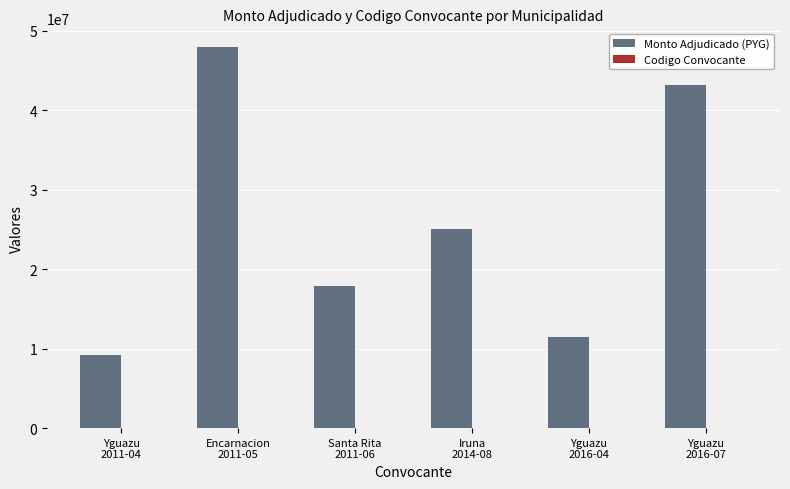

What is the maximum value shown in the chart?

47919600